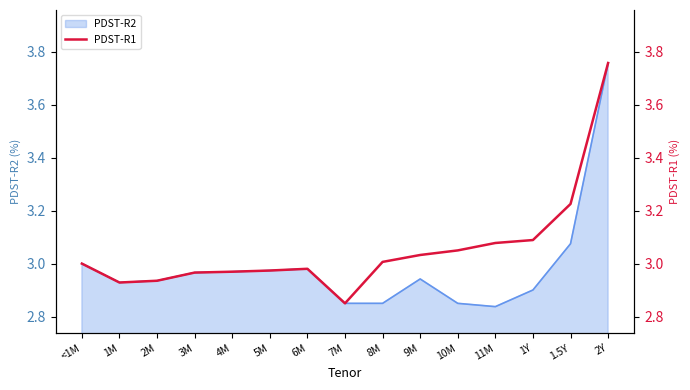

Approximately how many times larger is the value at 1Y compared to 2M?

1.1